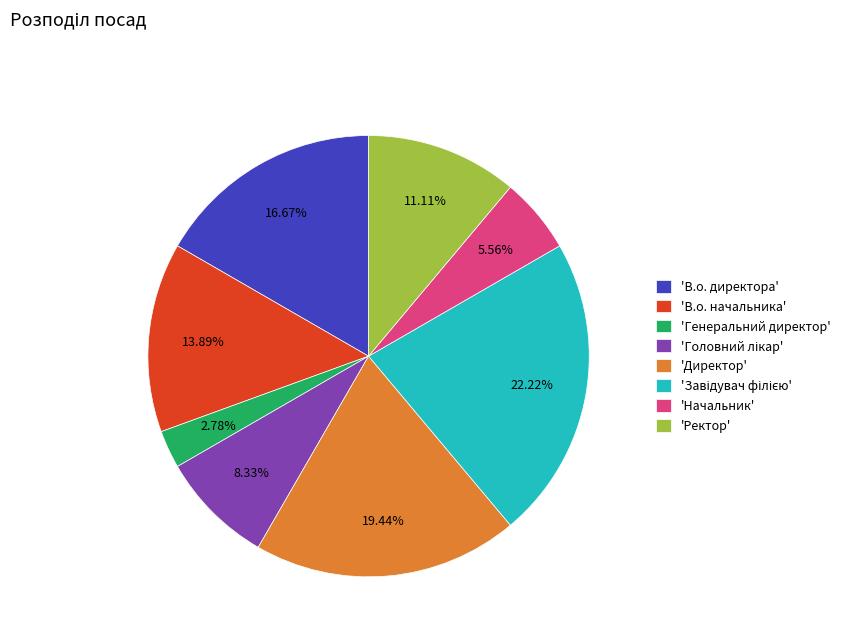

How many slices are in this pie chart?

8